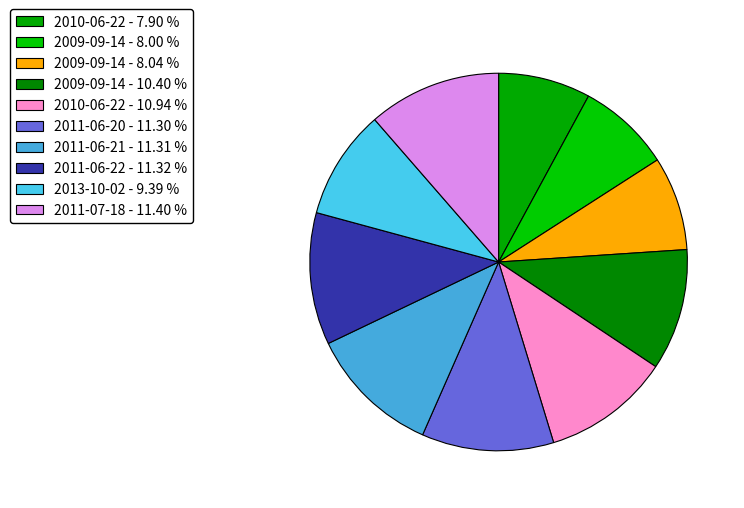

How many slices are in this pie chart?

10